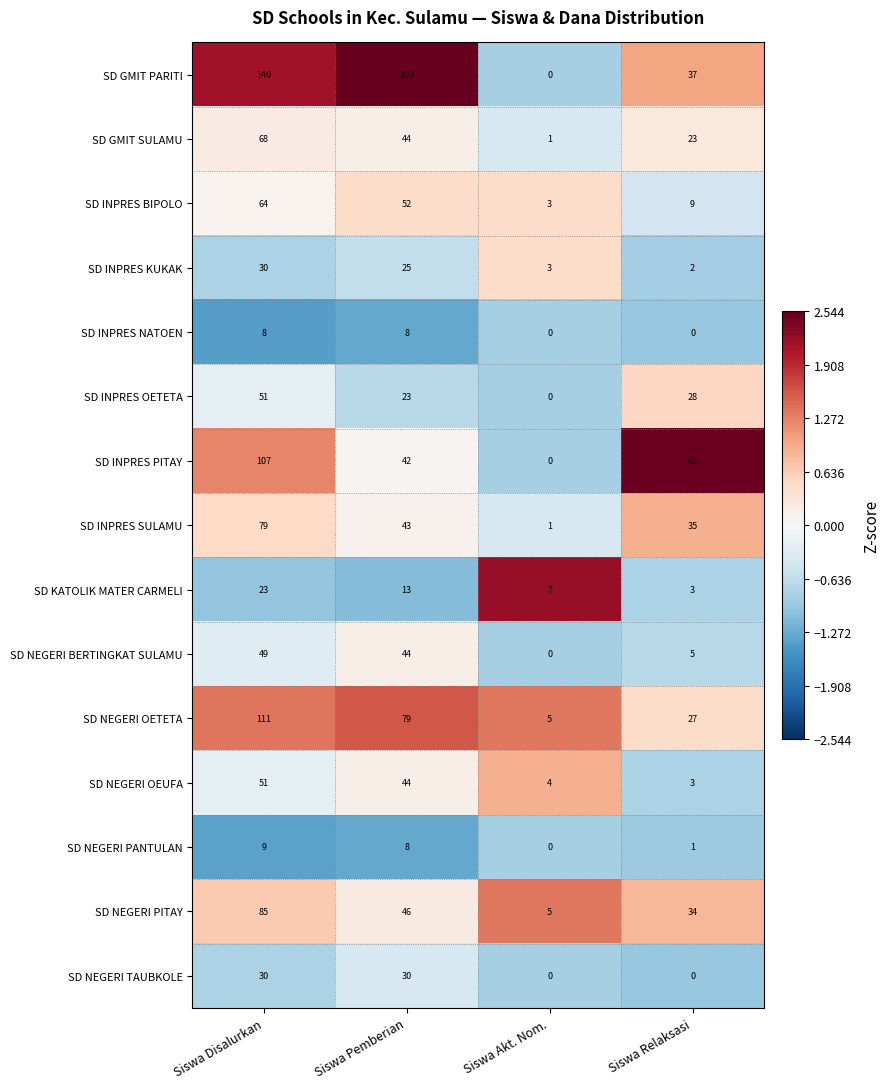

Which series has the largest total across all categories?

SD GMIT PARITI